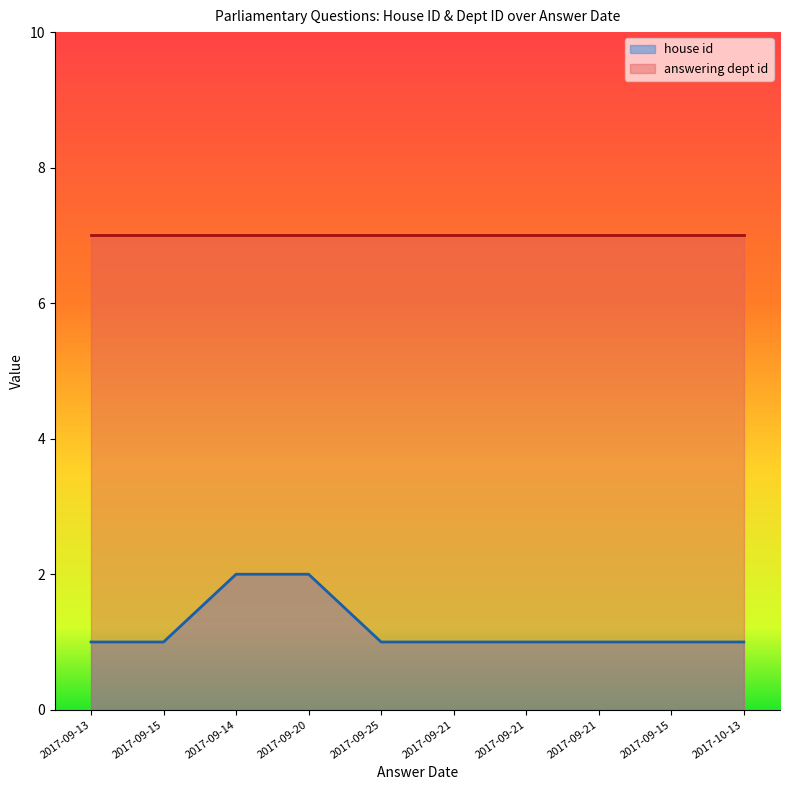

What is the greatest value displayed?

7